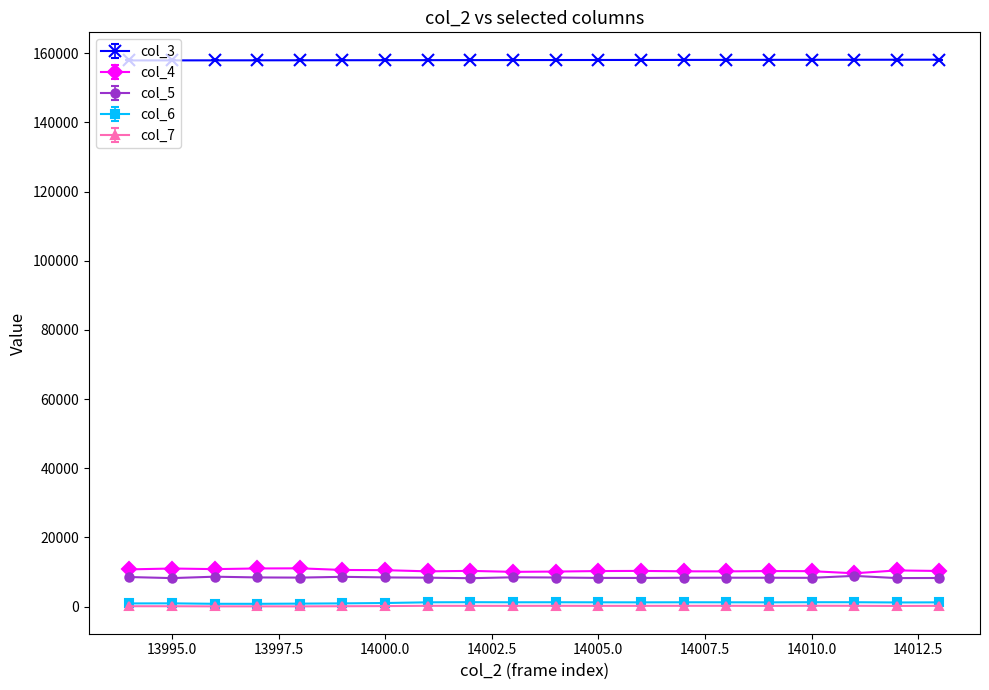

True or false: col_5 and col_6 intersect in this chart.

False